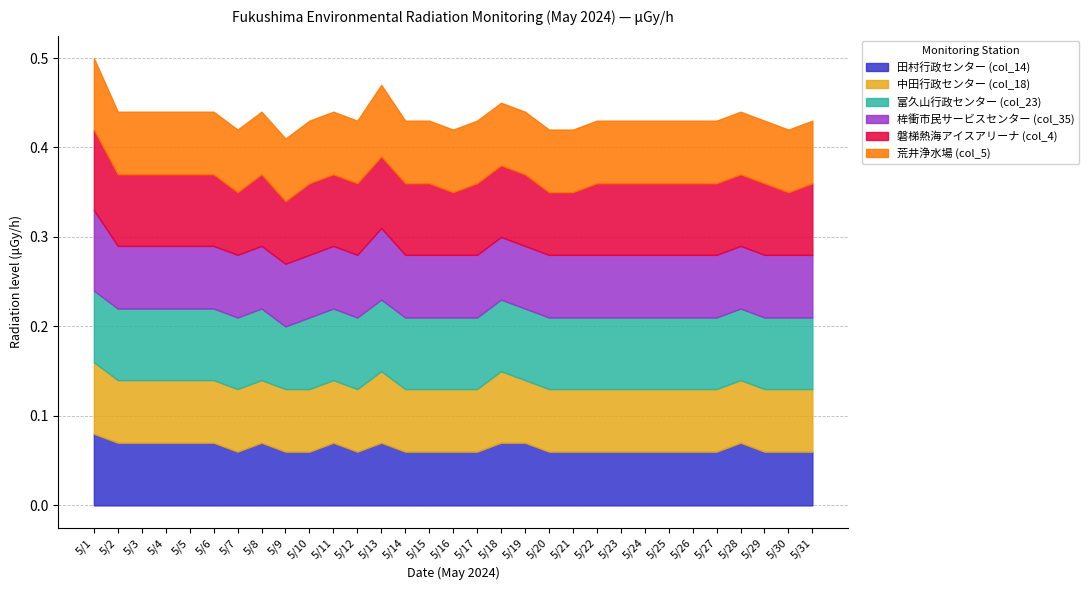

What is the value of the 磐梯熱海アイスアリーナ (col_4) point at the 23rd from the left?

0.1